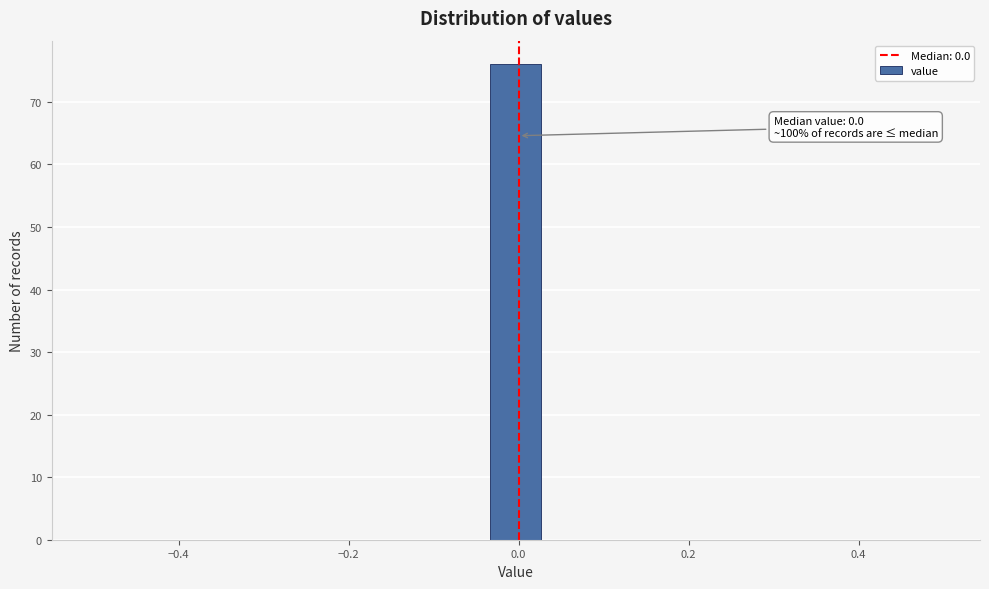

Around what value on the x-axis is the tallest bar? Give the approximate position of its centre, as read against the axis.

0.00